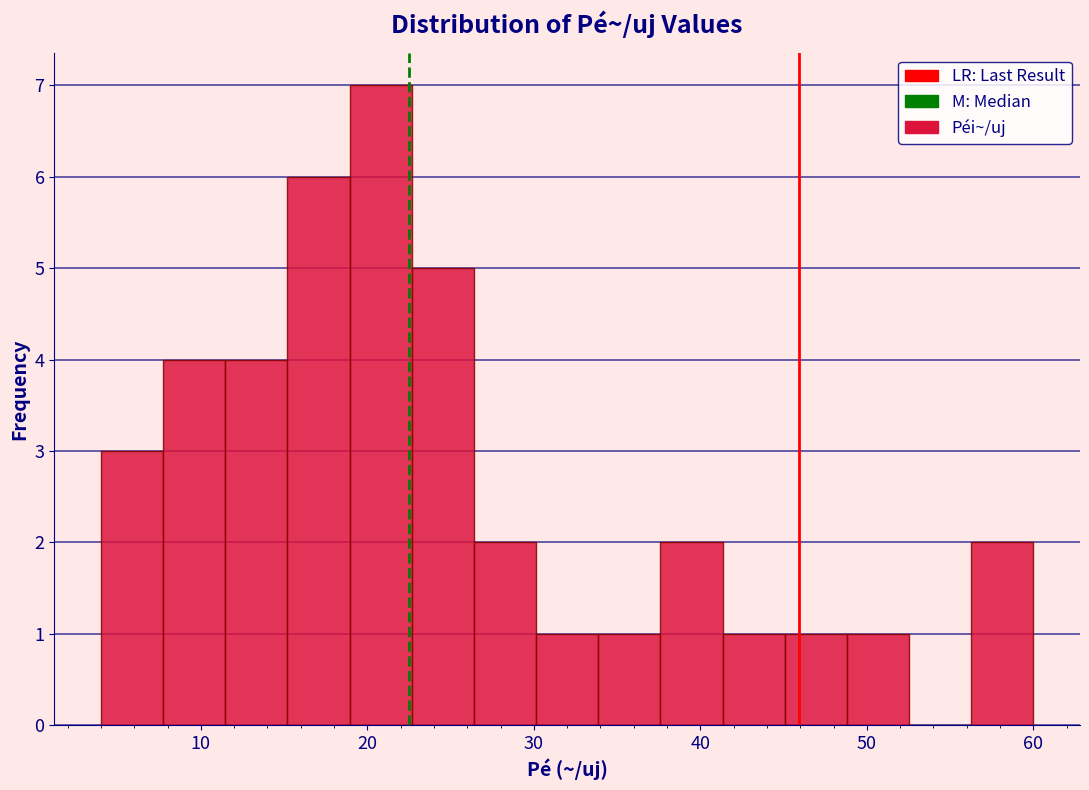

Around what value on the x-axis is the tallest bar? Give the approximate position of its centre, as read against the axis.

21